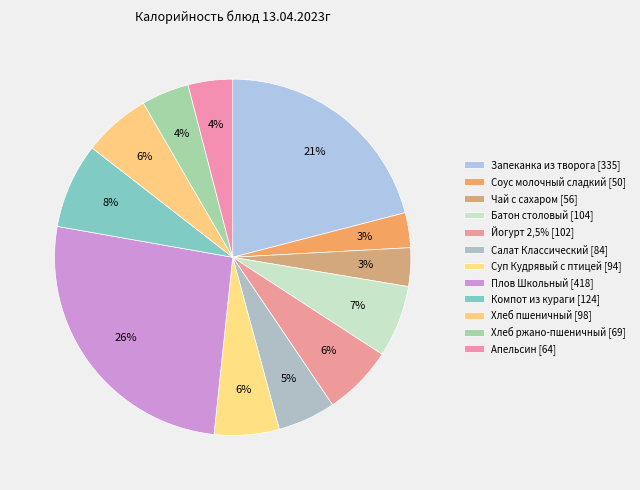

Combined, do Йогурт 2,5% and Хлеб пшеничный account for over 50%?

No